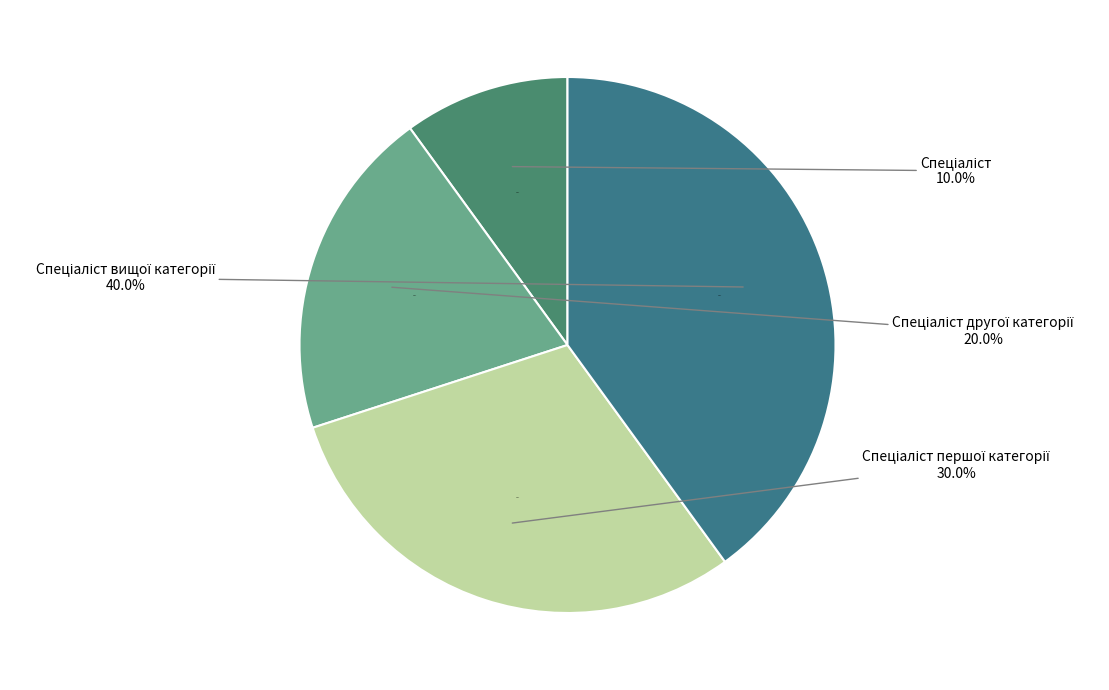

To the nearest percent, what is the combined percentage of Спеціаліст вищої категорії and Спеціаліст?

50%